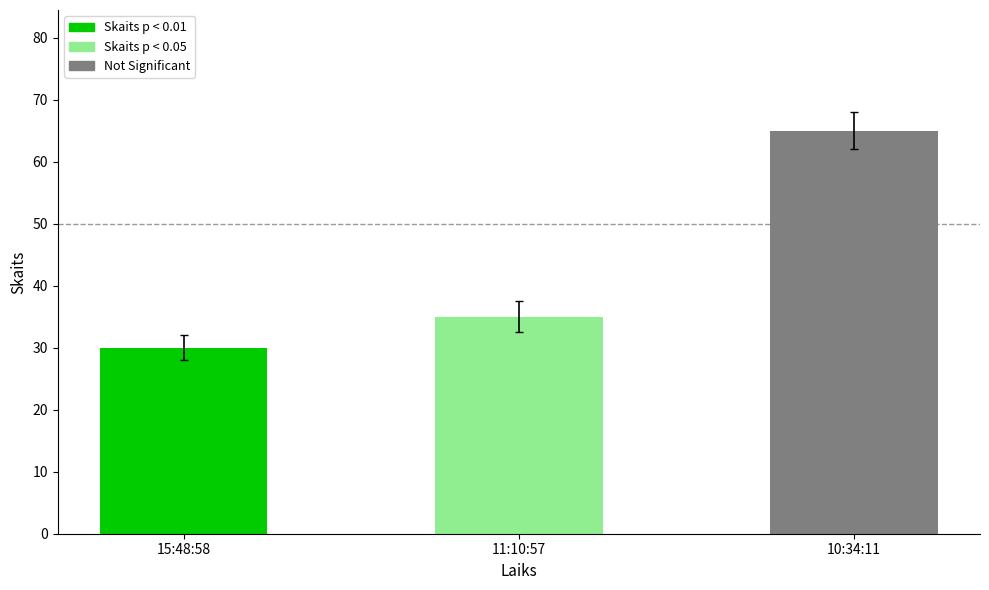

Between 11:10:57 and 15:48:58, which is larger?

11:10:57